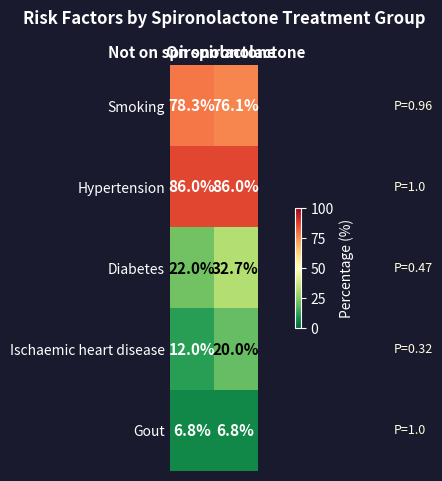

What is the minimum value for Gout?

6.8